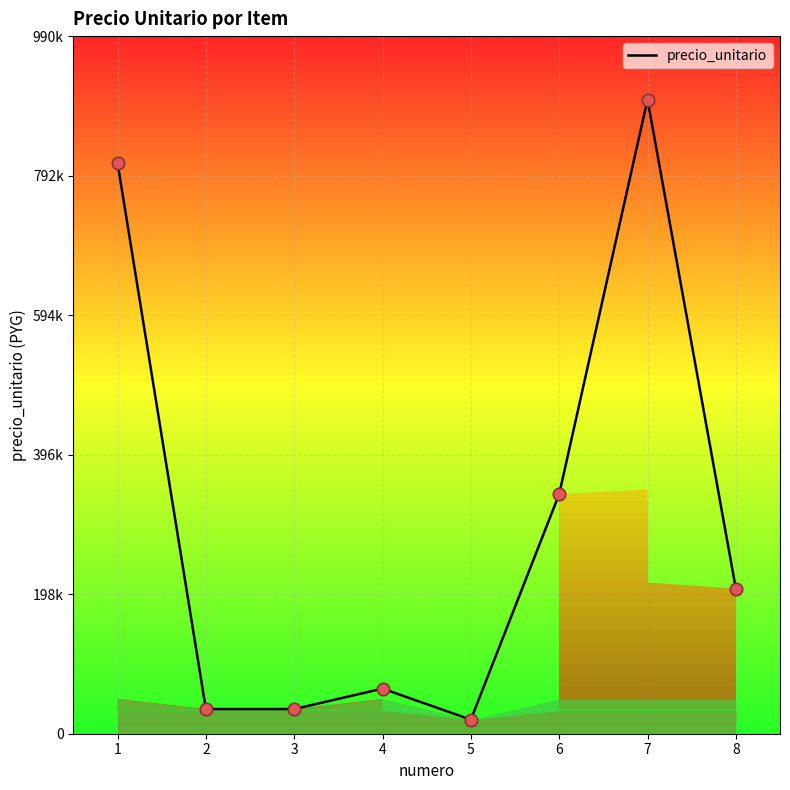

Approximately how many times larger is the value at 7 compared to 5?

45.0